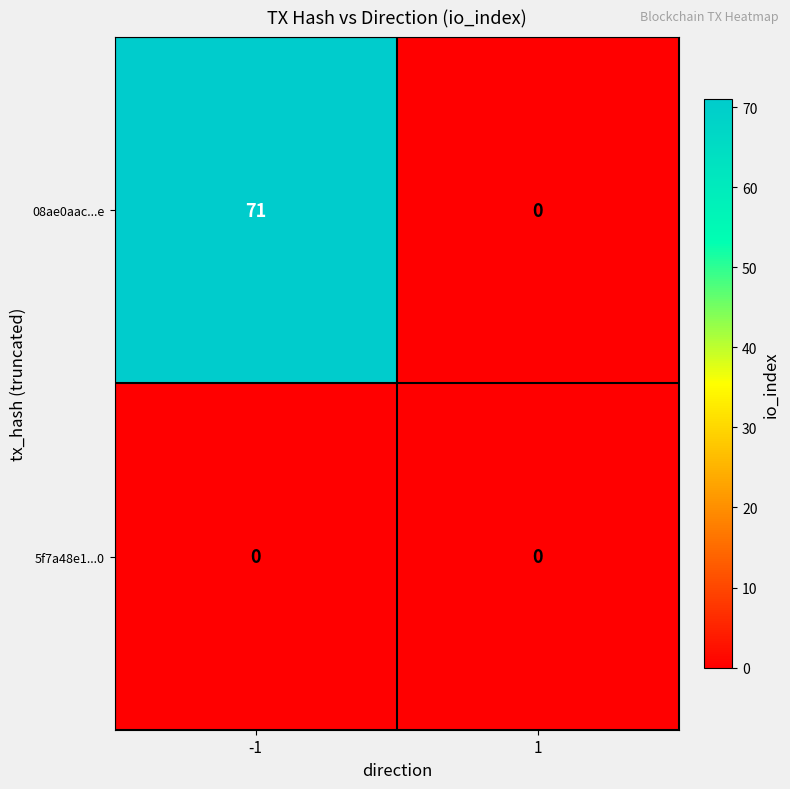

At -1, list the series in order from largest to smallest.

08ae0aac...e, 5f7a48e1...0